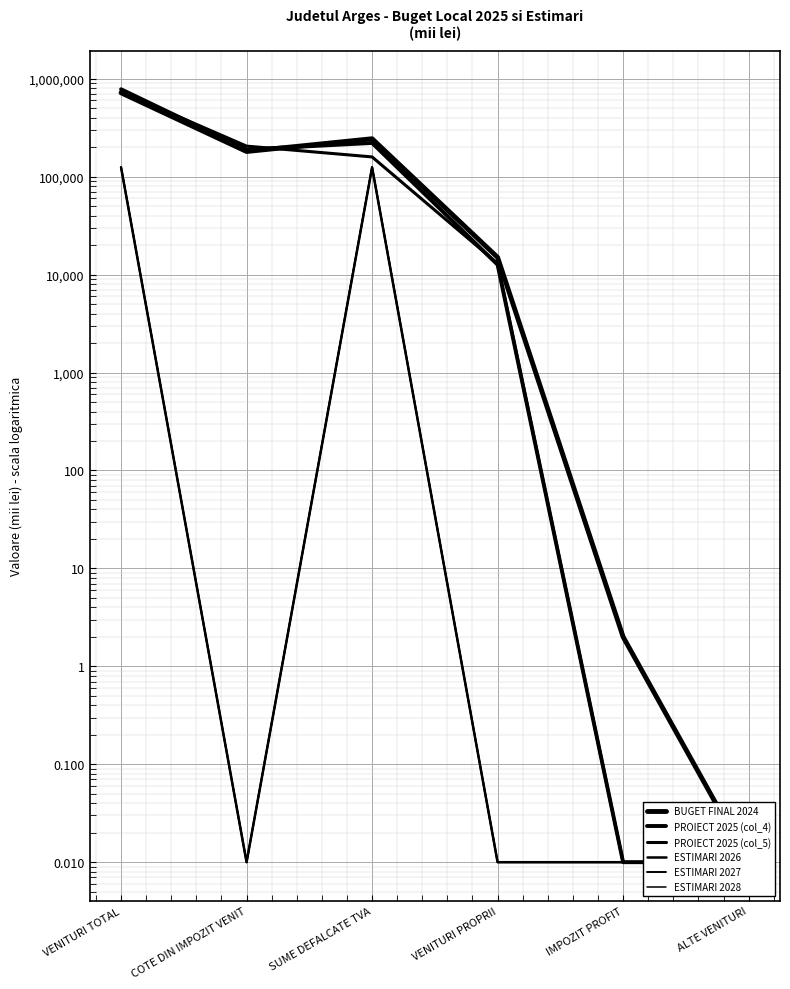

The value of PROIECT 2025 (col_5) at VENITURI PROPRII is 13000.0. True or false?

True